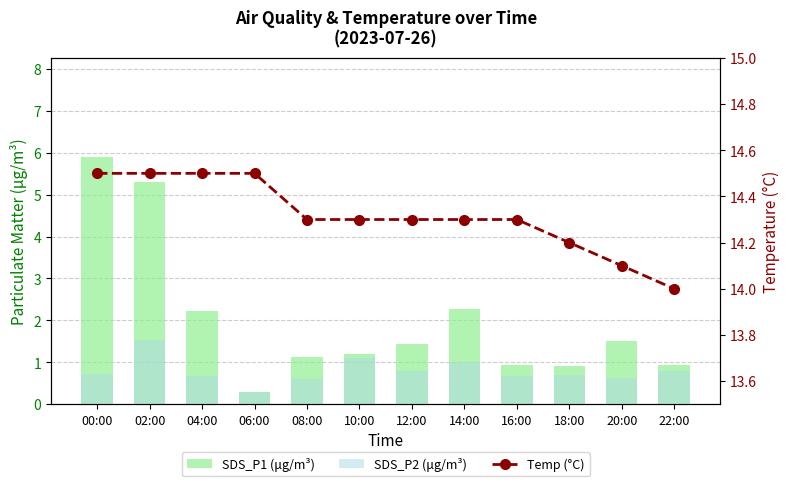

What are all the series names shown in the legend?

SDS_P1 (μg/m³), SDS_P2 (μg/m³), Temp (°C)